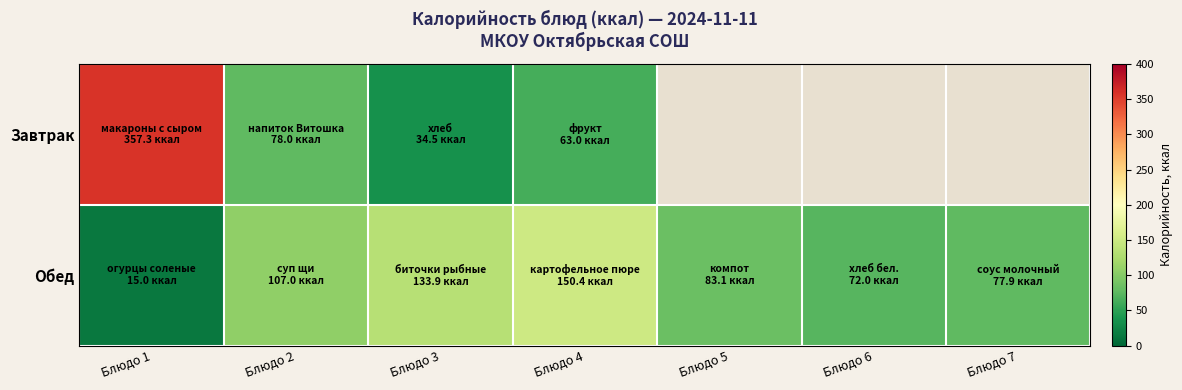

Is the value of Обед at Блюдо 1 greater than the value of Завтрак at Блюдо 3?

No